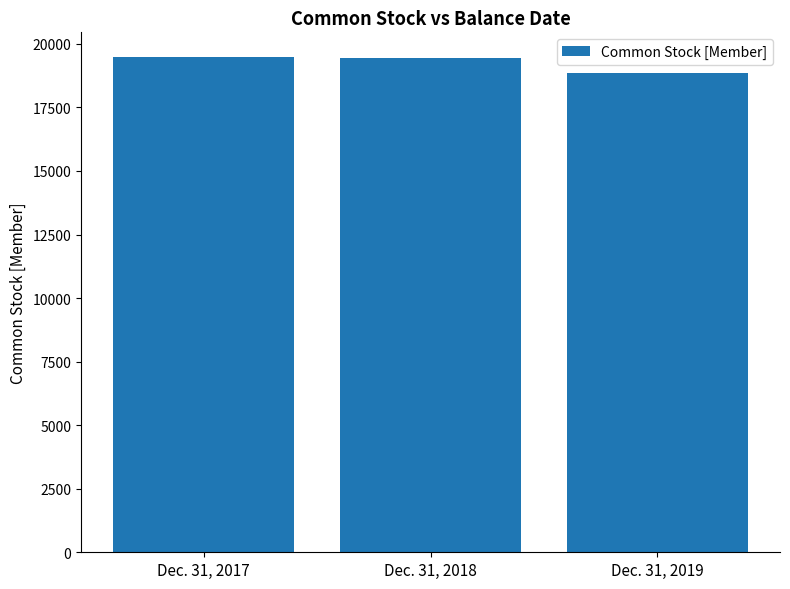

The value at Dec. 31, 2019 is 8237. True or false?

False